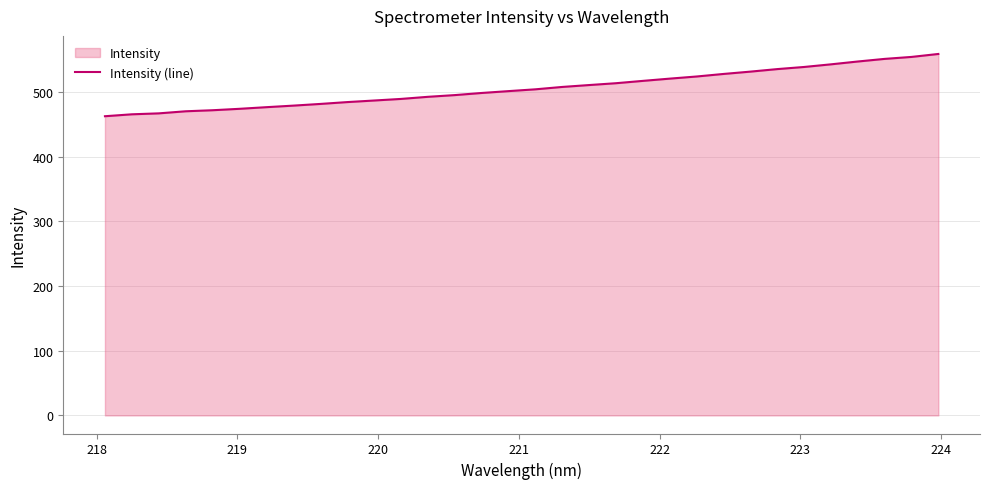

What is the difference between the maximum and minimum values?

96.2